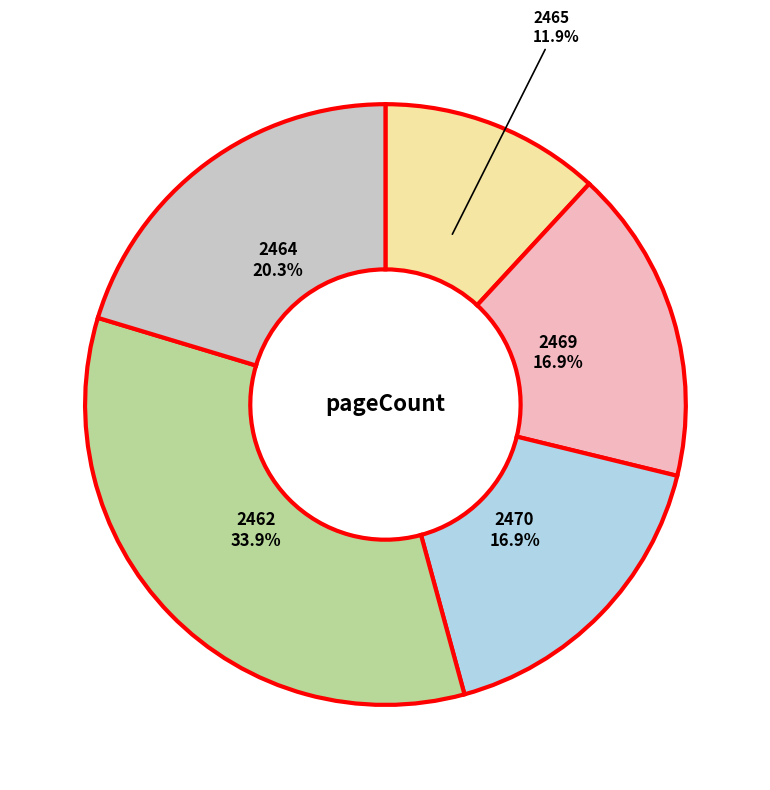

Does any single category account for the majority?

No